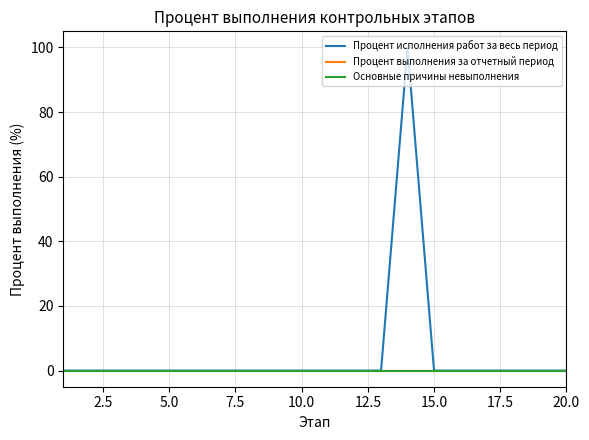

What is the label of the 7th point from the left?

15.0